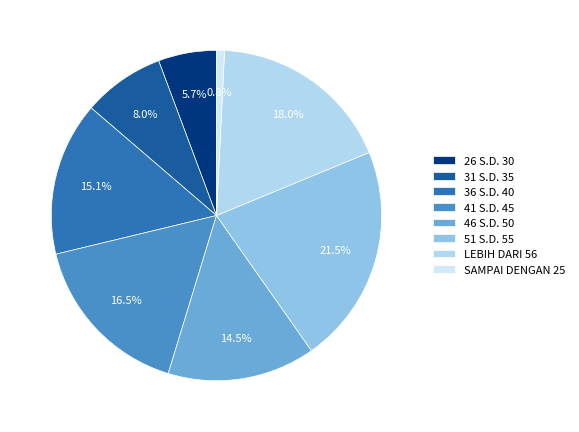

To the nearest percent, what is the difference between the 51 S.D. 55 and 31 S.D. 35 slice percentages?

13%